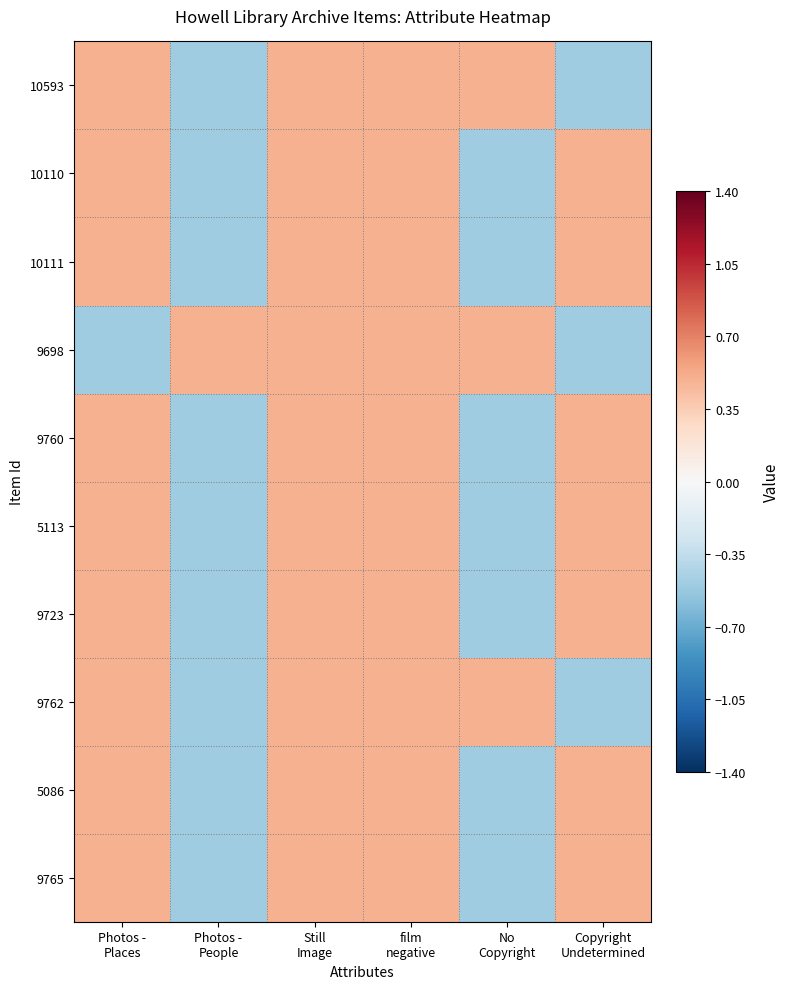

What is the greatest value displayed?

0.5